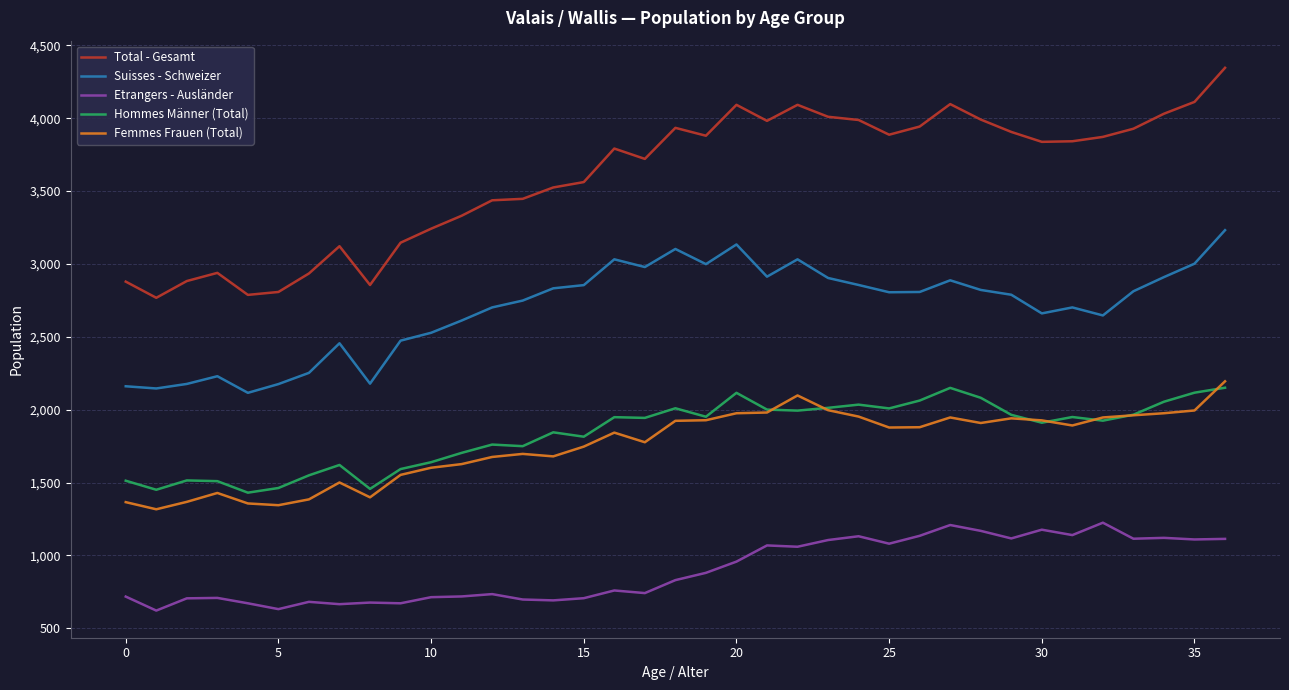

Does the chart display data point markers on the line(s)?

No